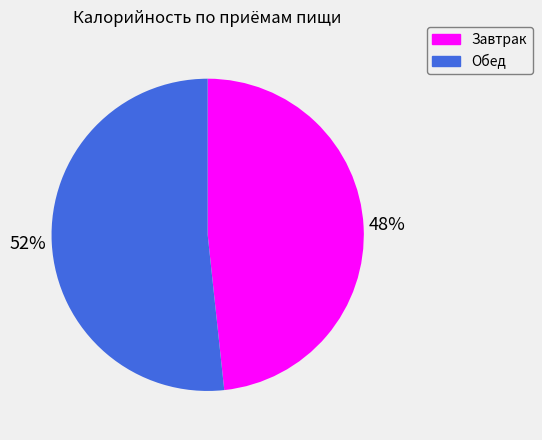

Rank the categories by value from highest to lowest.

Обед, Завтрак